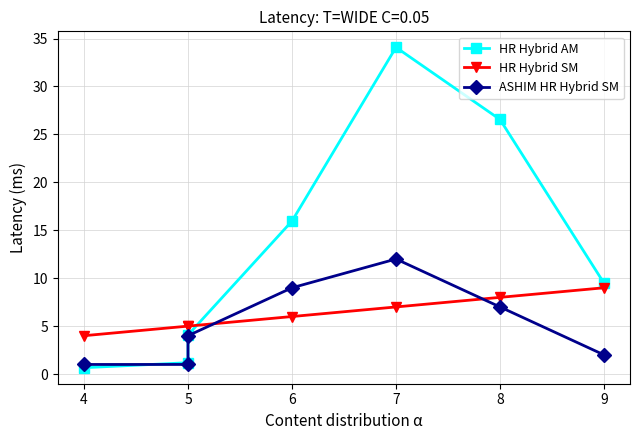

Which series has the largest total across all categories?

HR Hybrid AM